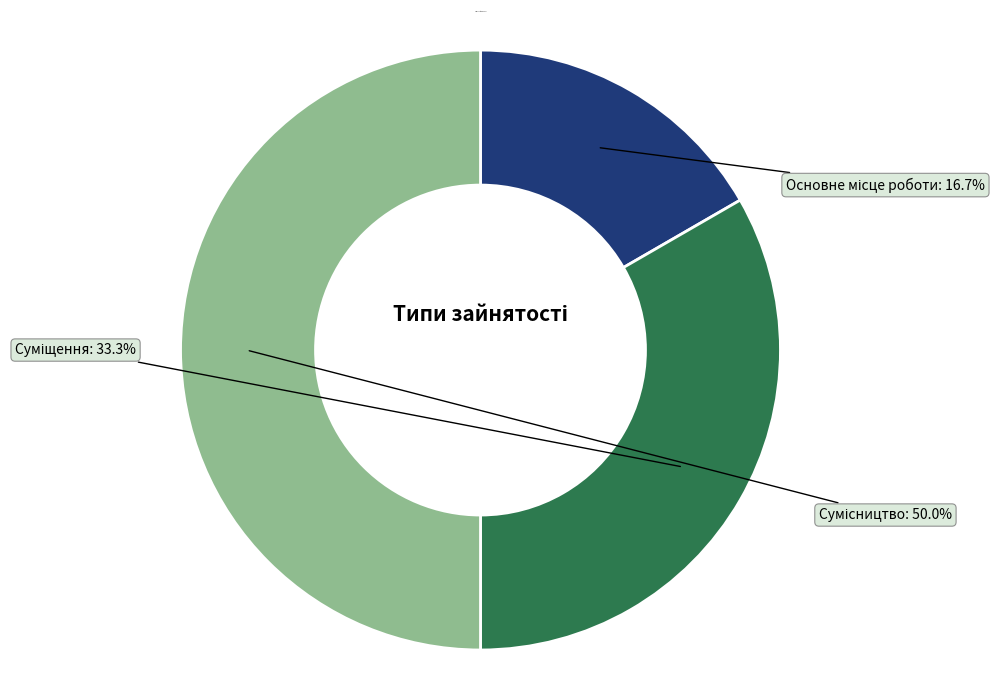

What percentage is the Сумісництво slice, to the nearest percent?

50%